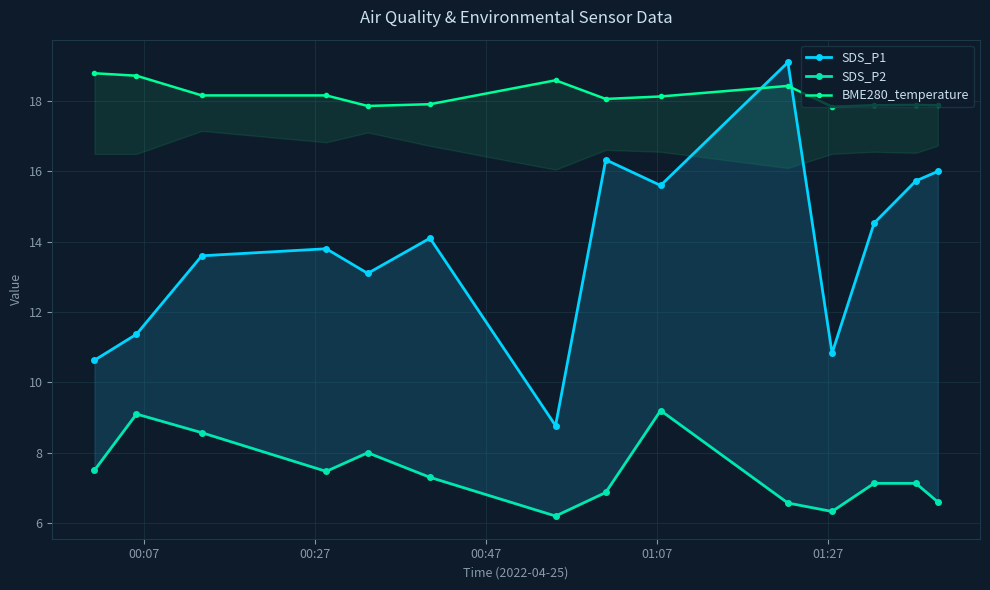

What are all the series names shown in the legend?

SDS_P1, SDS_P2, BME280_temperature